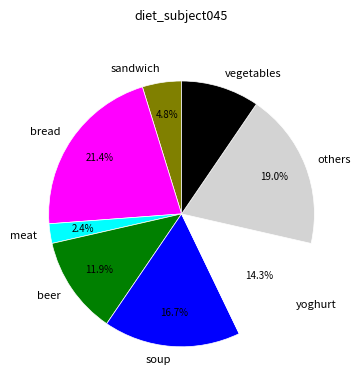

To the nearest percent, what is the difference between the largest and smallest slice percentages?

19%